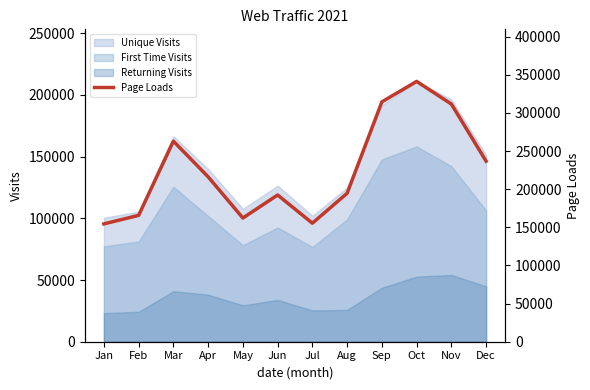

Rank the categories by value from highest to lowest.

Oct, Sep, Nov, Mar, Dec, Apr, Aug, Jun, Feb, May, Jul, Jan